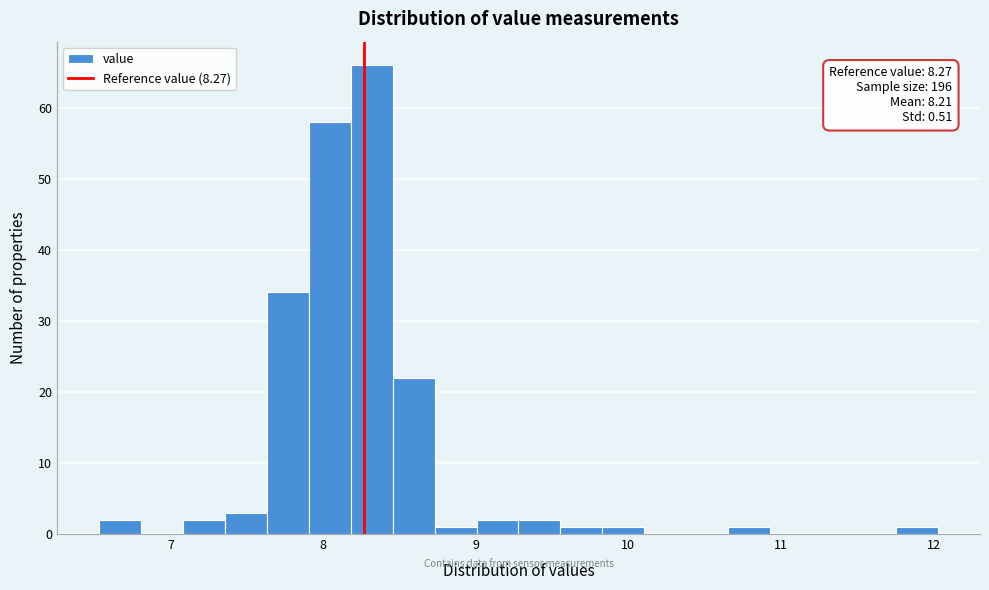

Around what value on the x-axis is the tallest bar? Give the approximate position of its centre, as read against the axis.

8.3